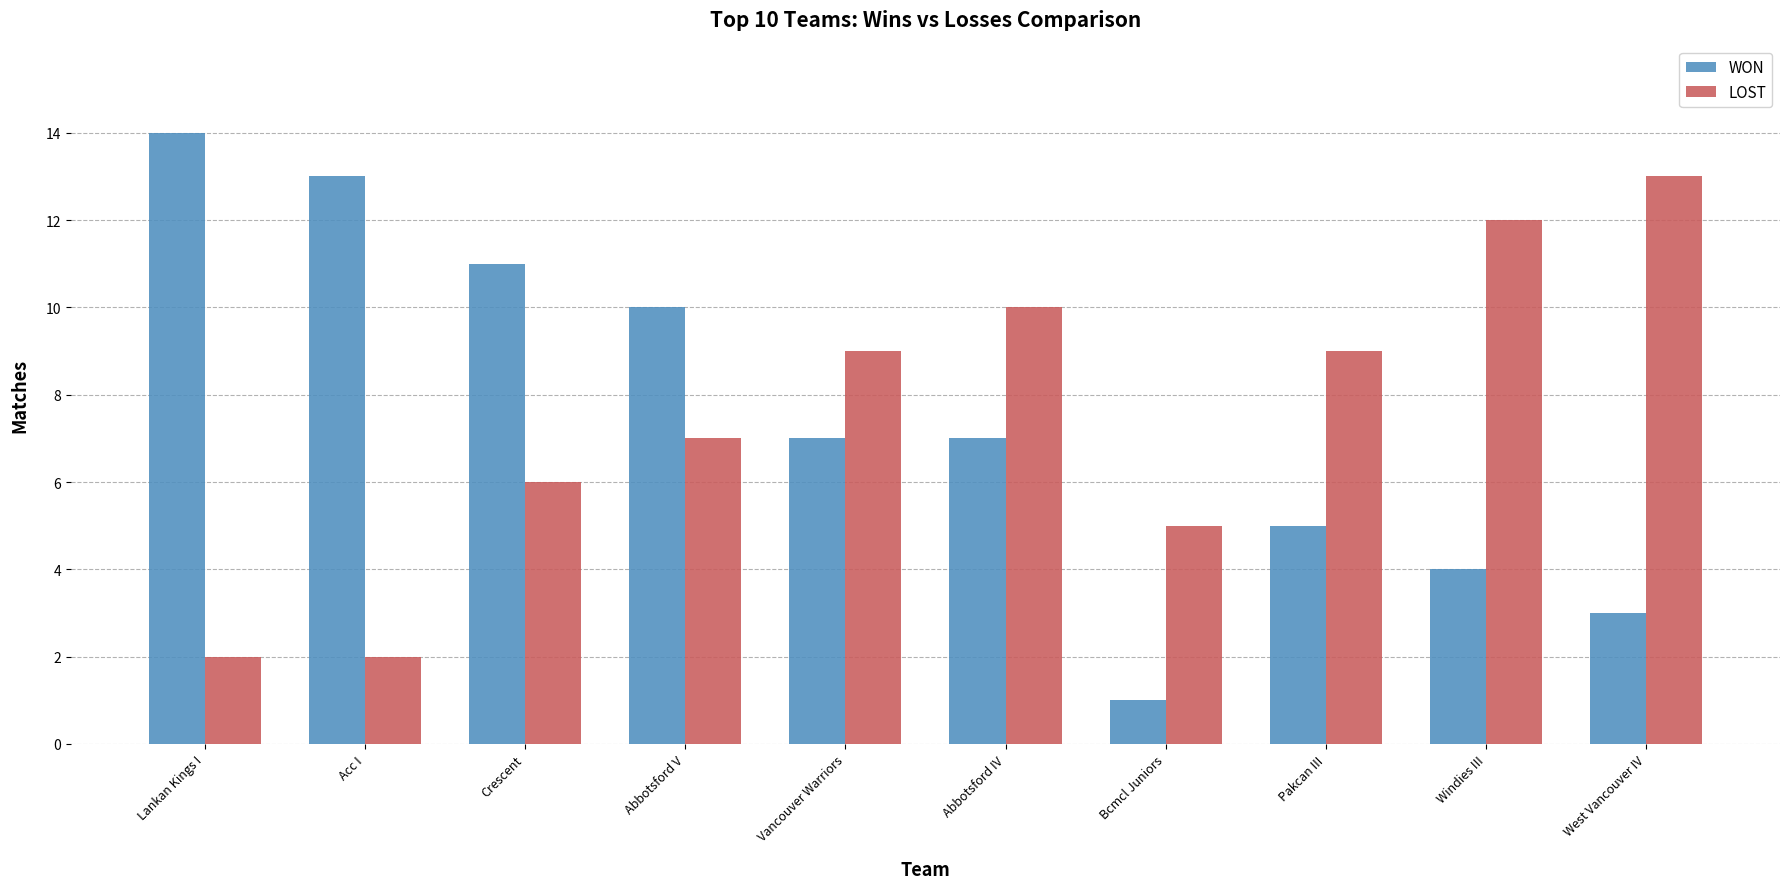

At how many categories does at least one series exceed 1?

10